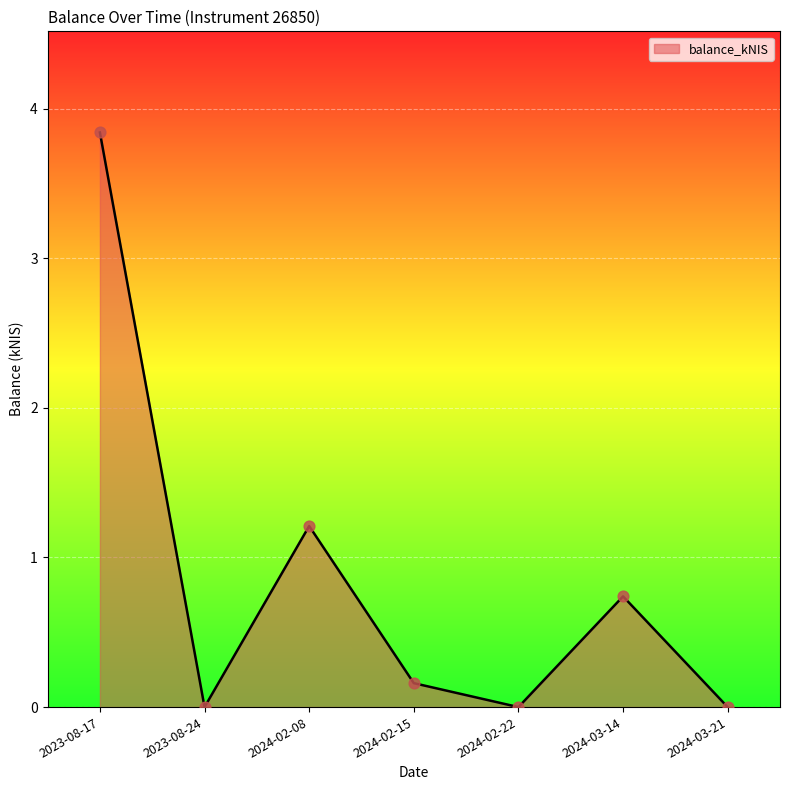

What is the change in value from 2024-02-08 to 2024-02-22?

-1.2